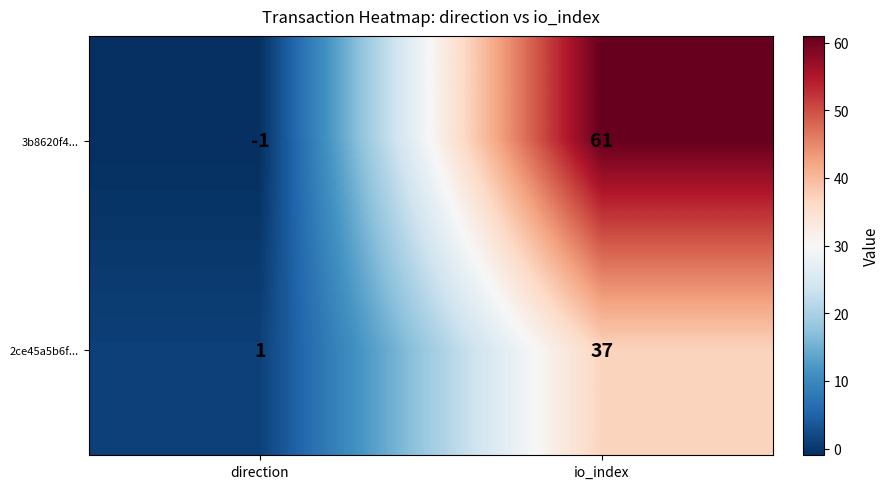

The value of 3b8620f4... at io_index is 17. True or false?

False